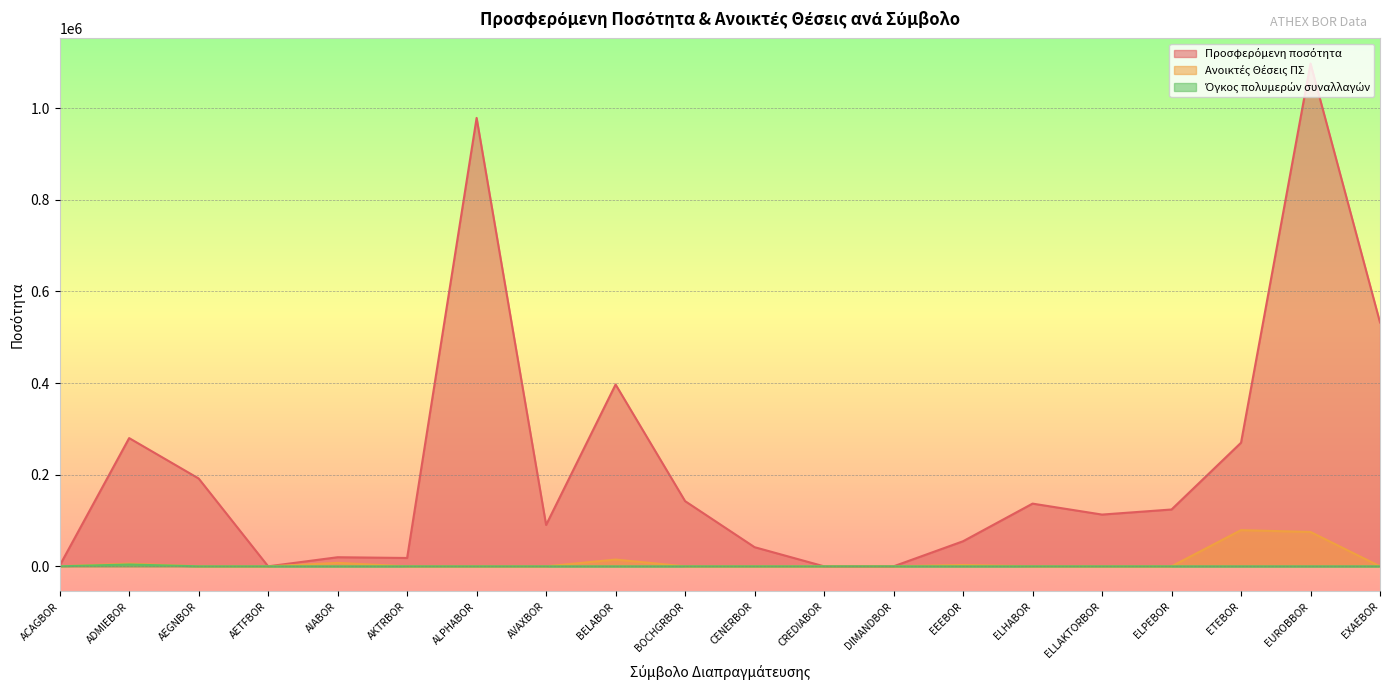

At which category does Προσφερόμενη ποσότητα reach its first local peak?

ADMIEBOR